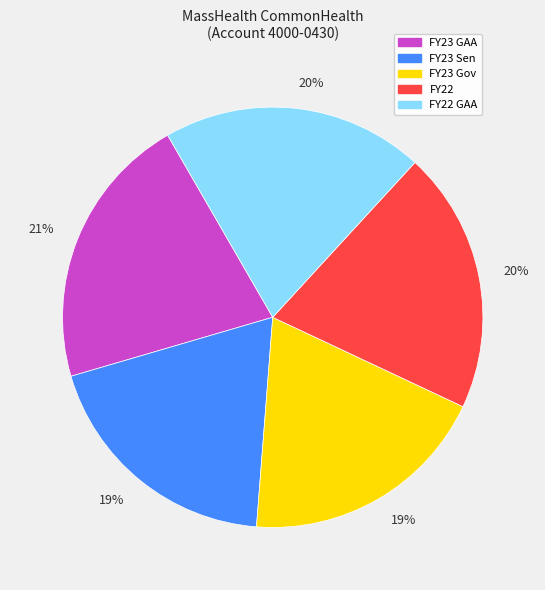

To the nearest percent, what is the difference between the largest and smallest slice percentages?

2%